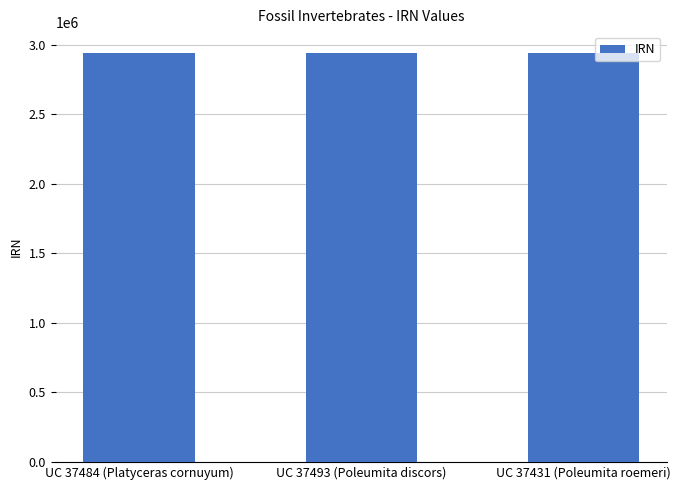

What is the smallest value displayed?

2943316